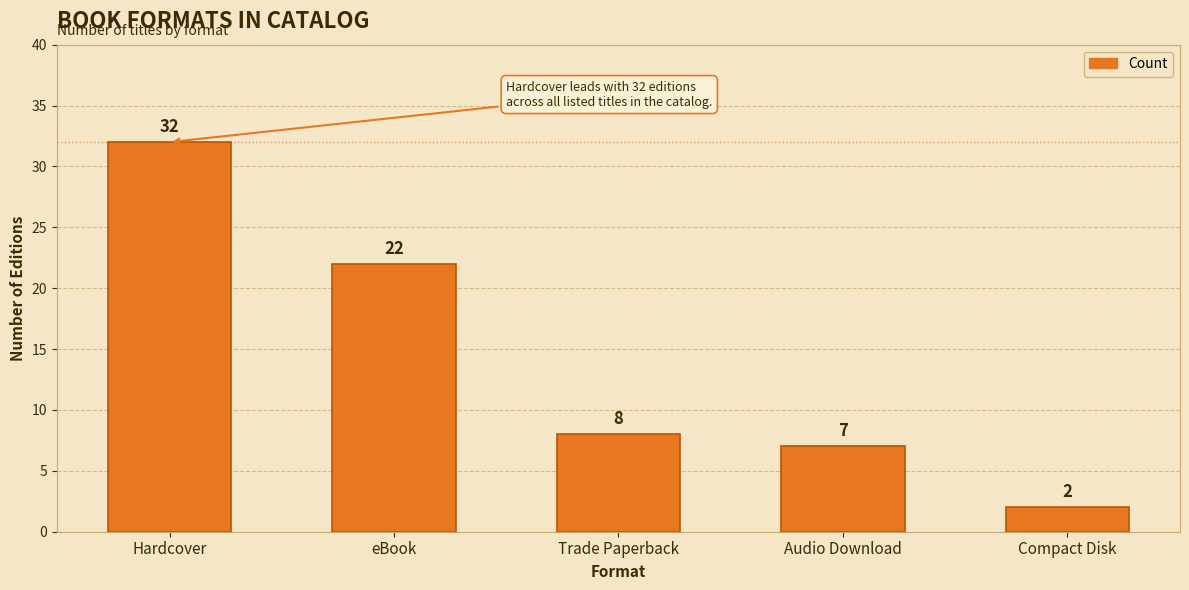

List the labels in order of value, largest first.

Hardcover, eBook, Trade Paperback, Audio Download, Compact Disk